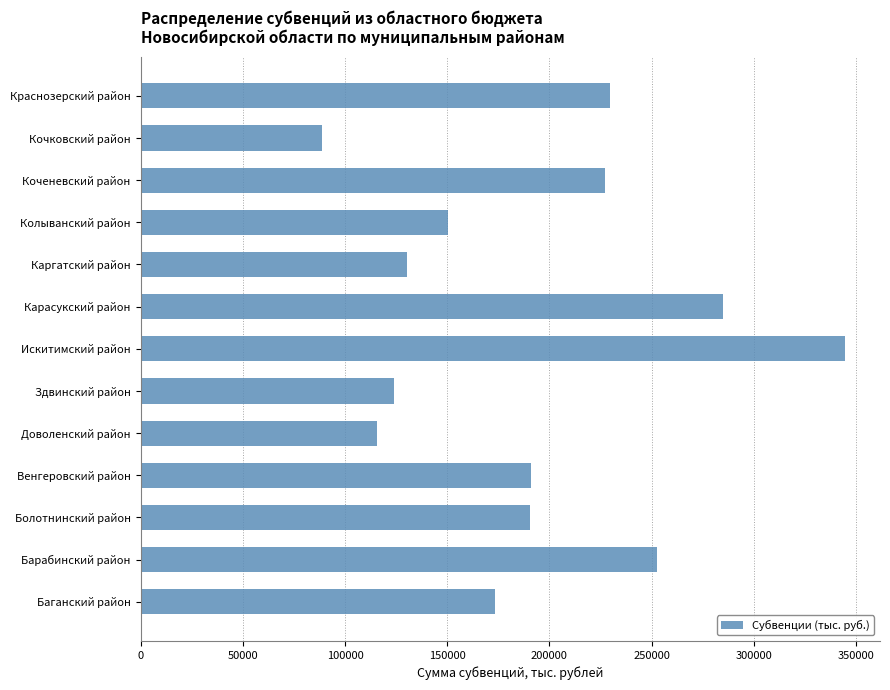

Approximately how many times larger is the value at Барабинский район compared to Коченевский район?

1.1